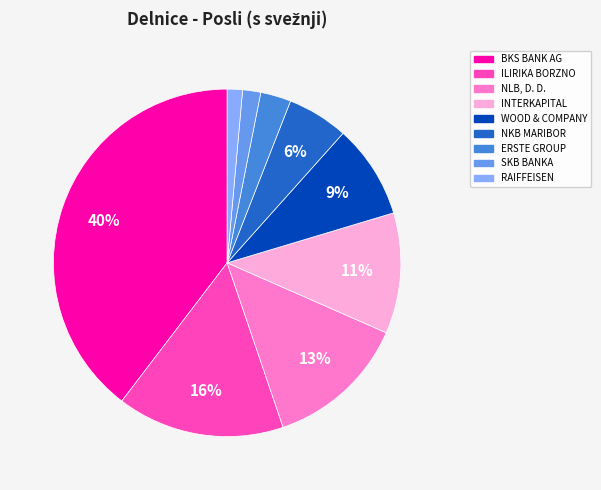

Does any single category account for the majority?

No